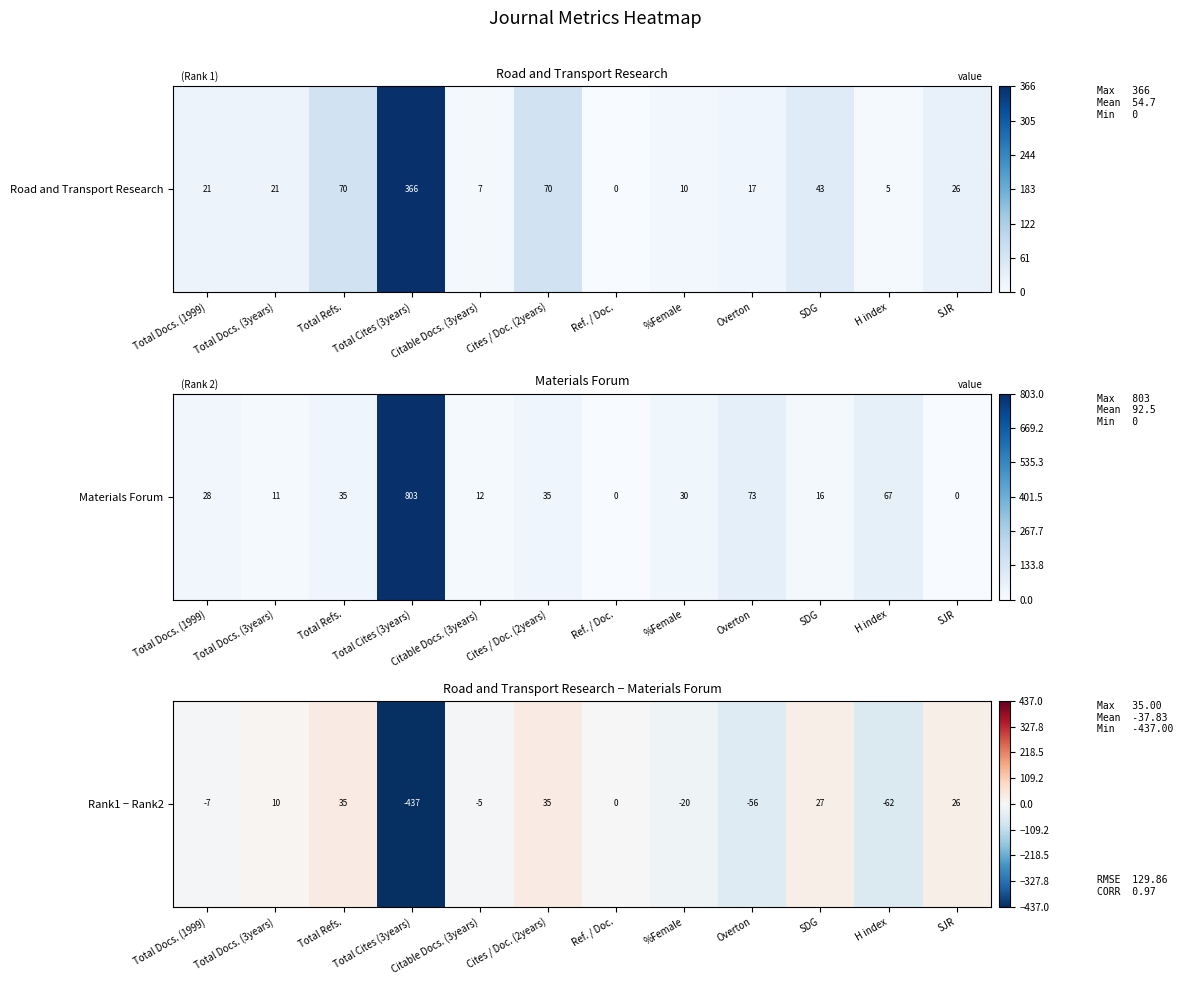

Read the value at H index, to the nearest 10.

-60